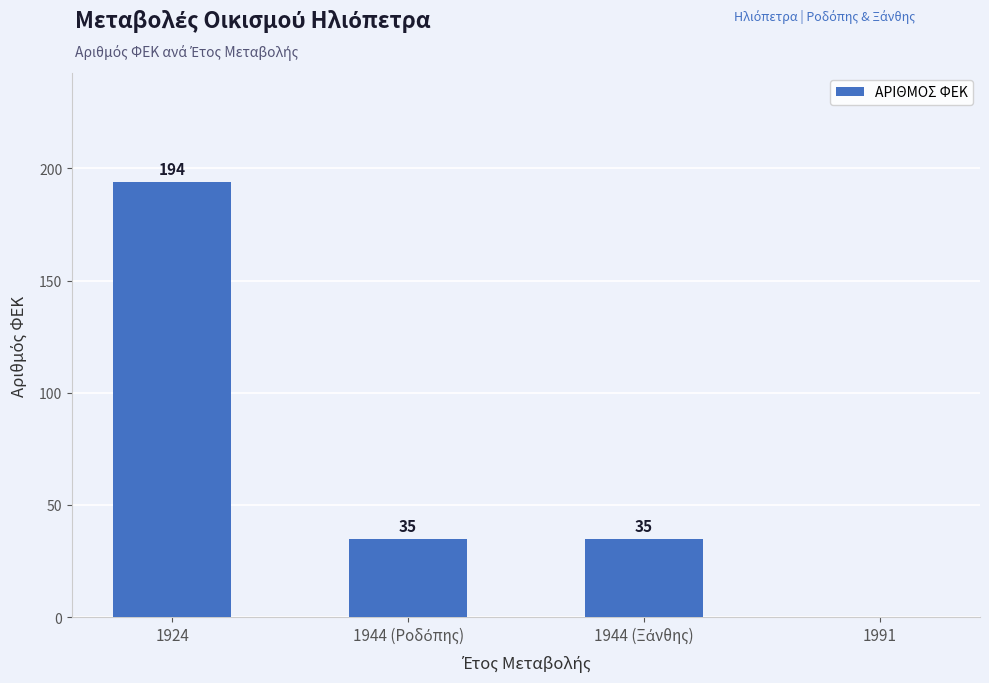

How many values are between 35 and 194?

3